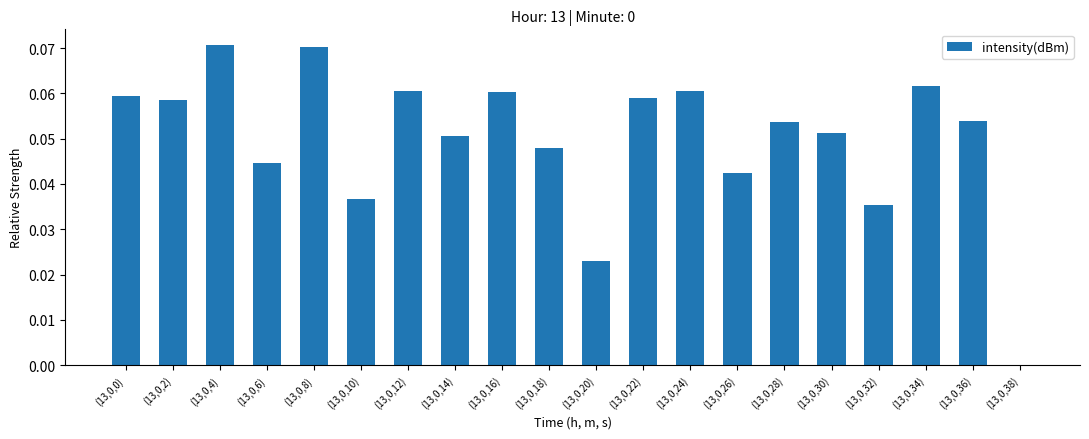

Are the bars horizontal?

No